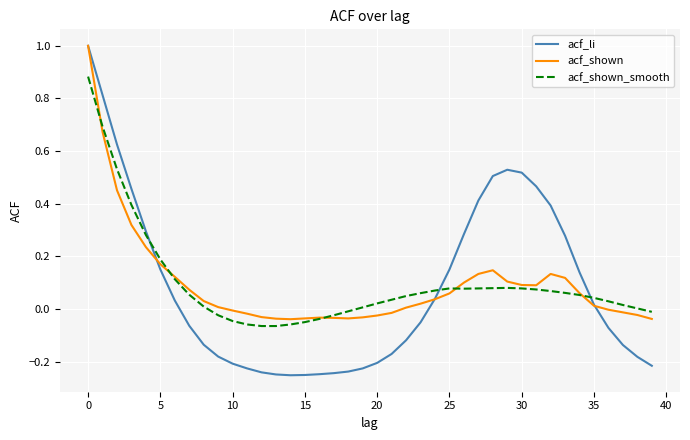

Which series has the largest range (max minus min)?

acf_li